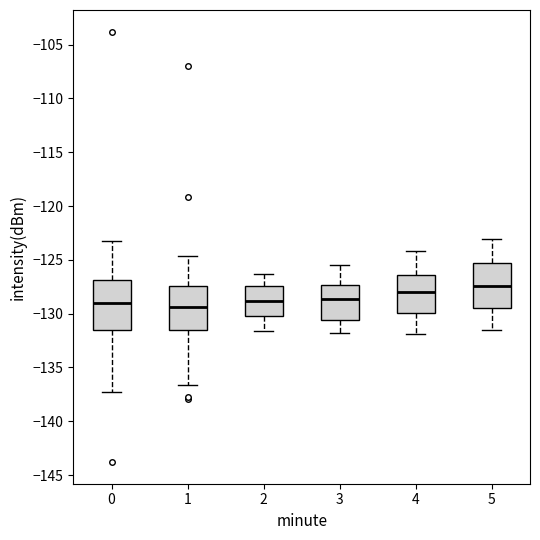

Reading left to right, read every box against the y-axis: the position of its median line, the range the box covers, and the ends of its whiskers. The values are not printed on the chart, so give them approximately, as read against the axis.

0: median -129.0, box -131.5 to -127.0, whiskers -137.5 to -123.5
1: median -129.5, box -131.5 to -127.5, whiskers -136.5 to -124.5
2: median -129.0, box -130.0 to -127.5, whiskers -131.5 to -126.5
3: median -128.5, box -130.5 to -127.5, whiskers -132.0 to -125.5
4: median -128.0, box -130.0 to -126.5, whiskers -132.0 to -124.0
5: median -127.5, box -129.5 to -125.0, whiskers -131.5 to -123.0